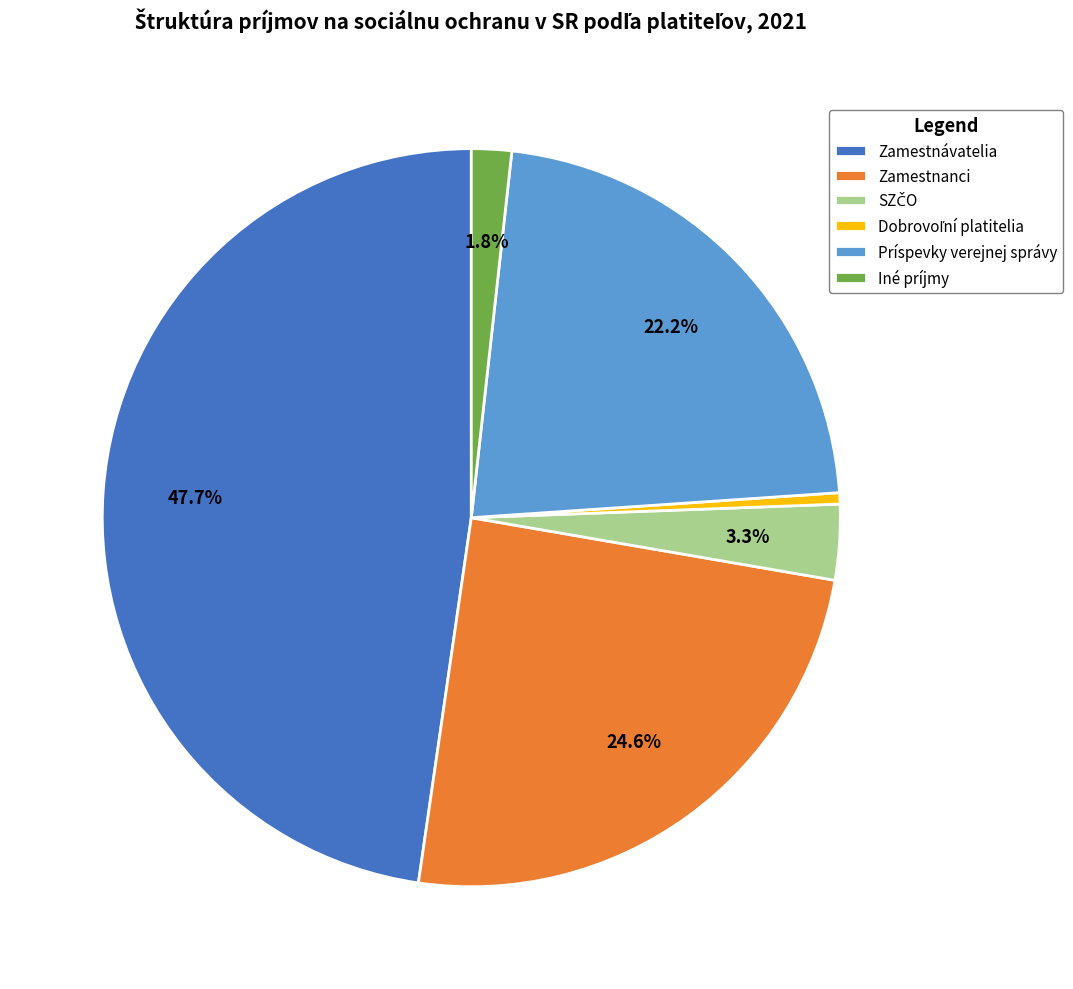

How many slices are in this pie chart?

6